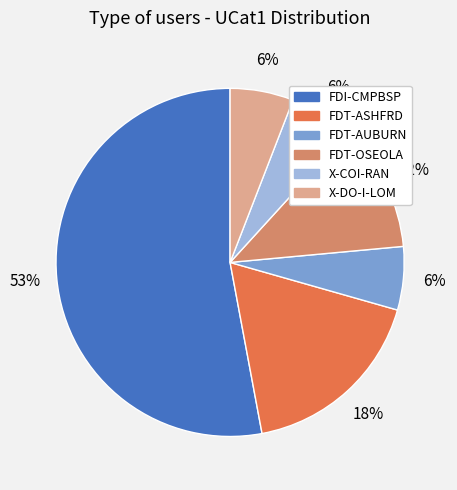

What is the ratio of the value at FDT-ASHFRD to the value at X-COI-RAN?

3.0